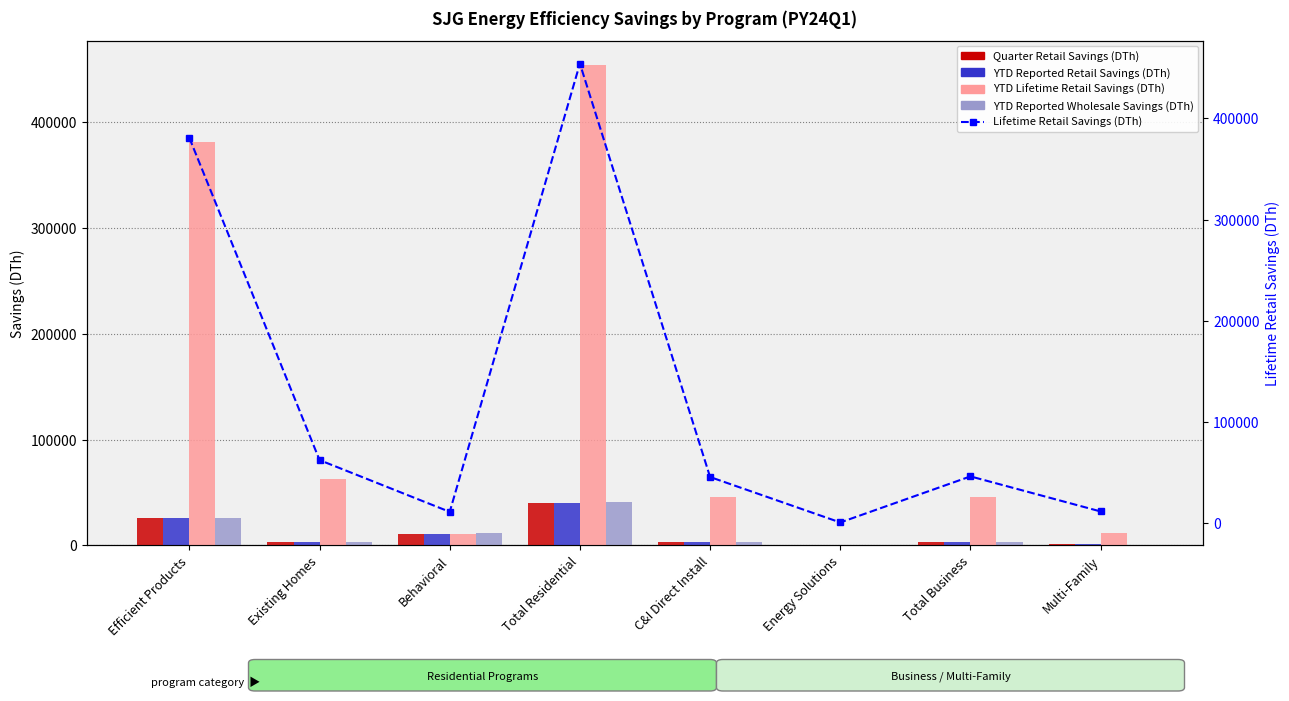

Which series has the largest range (max minus min)?

YTD Lifetime Retail Savings (DTh)